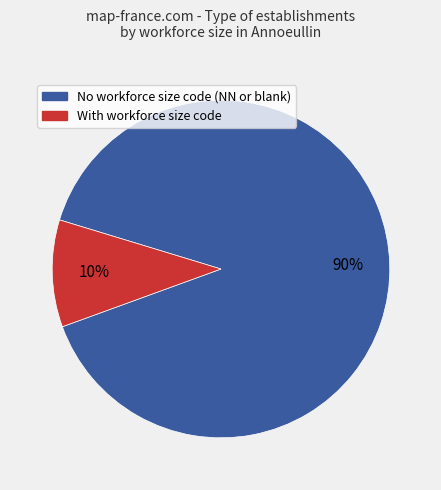

Does any single category account for the majority?

Yes